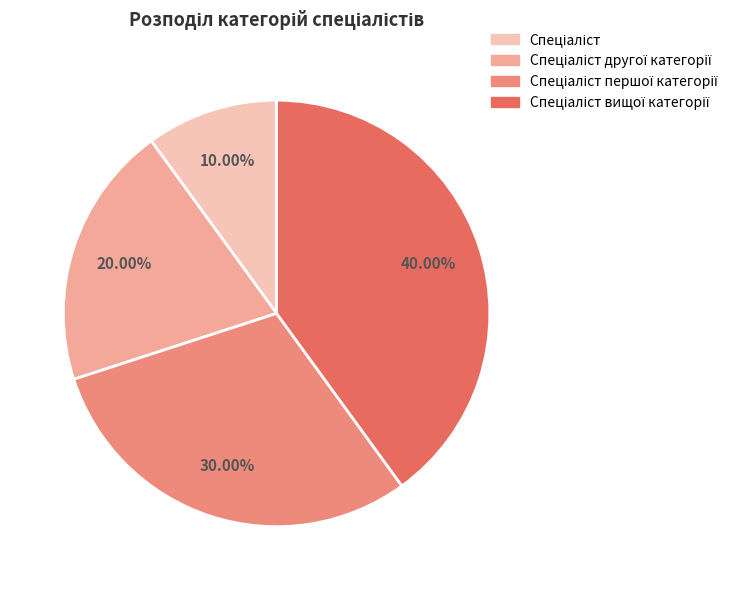

To the nearest percent, what is the average slice percentage?

25%